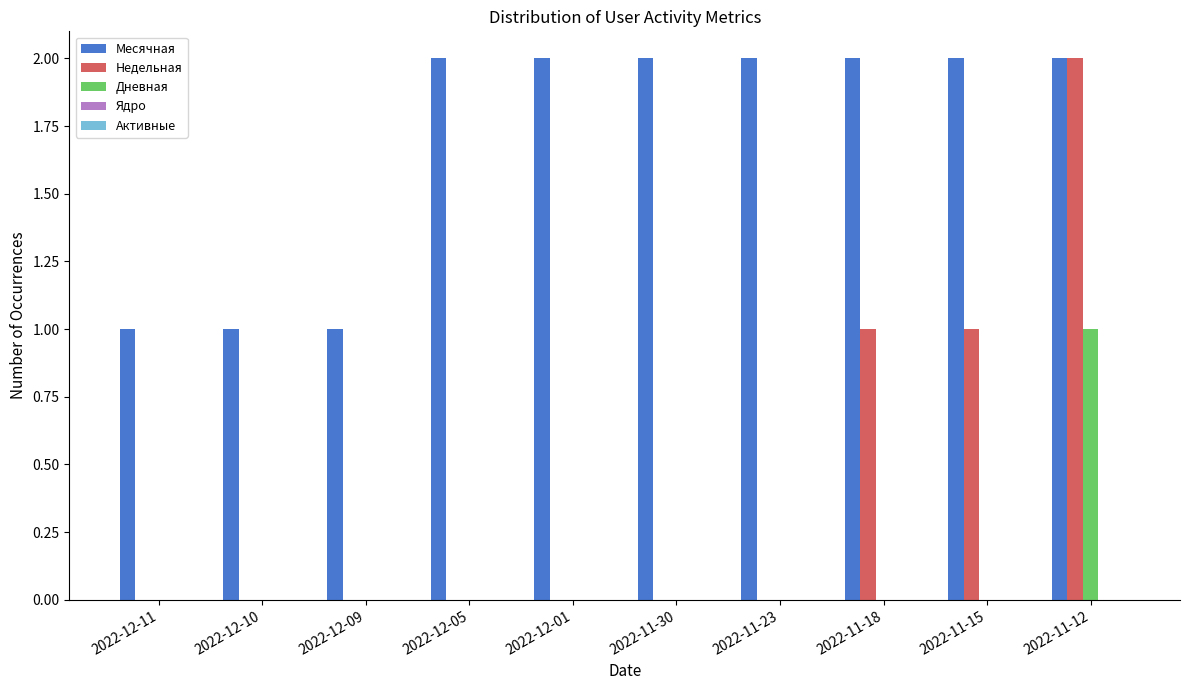

Which category has the highest value in the Недельная series?

2022-11-12